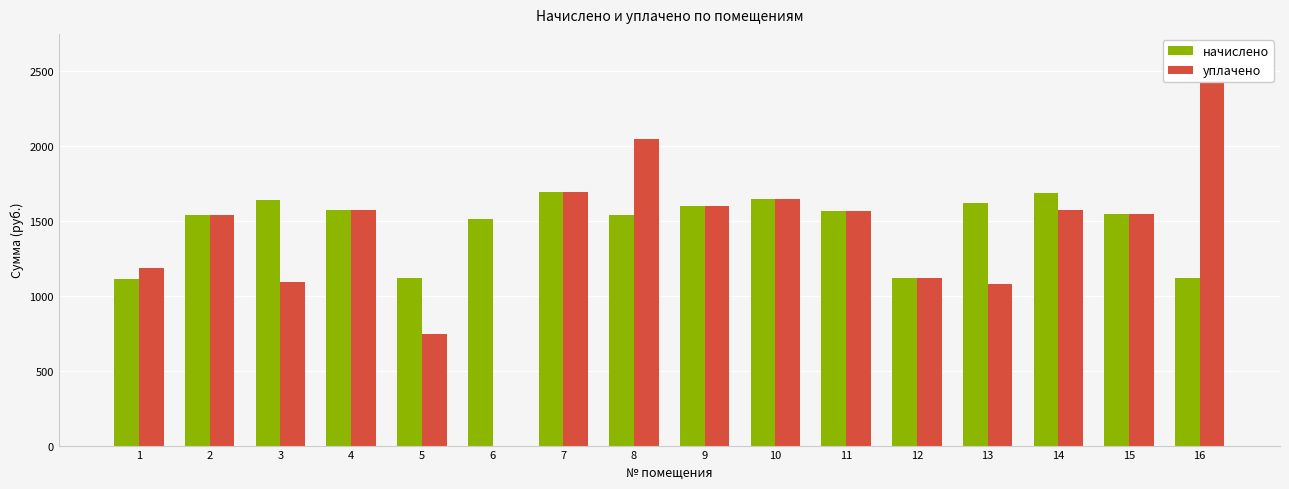

At how many categories does at least one series exceed 1528?

12